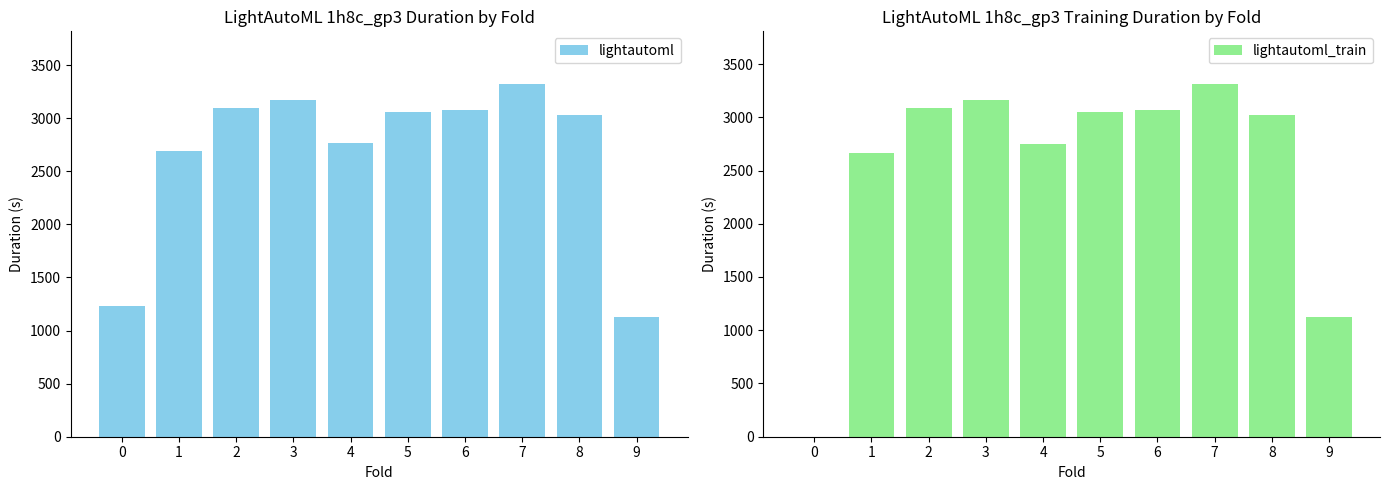

Reading left to right, list all the values displayed in this chart.

lightautoml: 1234.1	2686.6	3096.3	3174.1	2769.2	3059.8	3081.3	3319.6	3027.0	1128.7
lightautoml_train: 0.0	2662.8	3082.4	3163.1	2751.6	3045.6	3067.3	3310.5	3018.1	1120.1